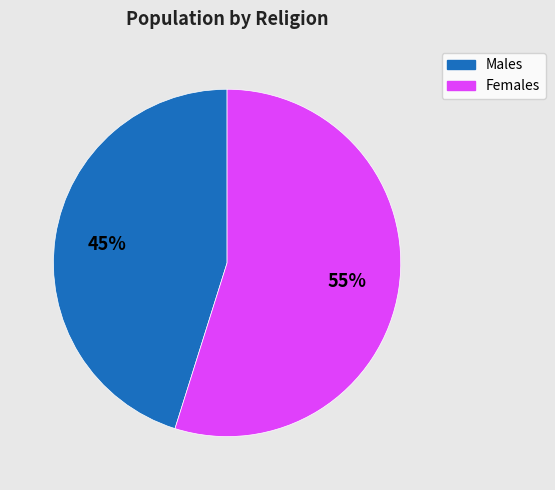

To the nearest percent, what is the average slice percentage?

50%